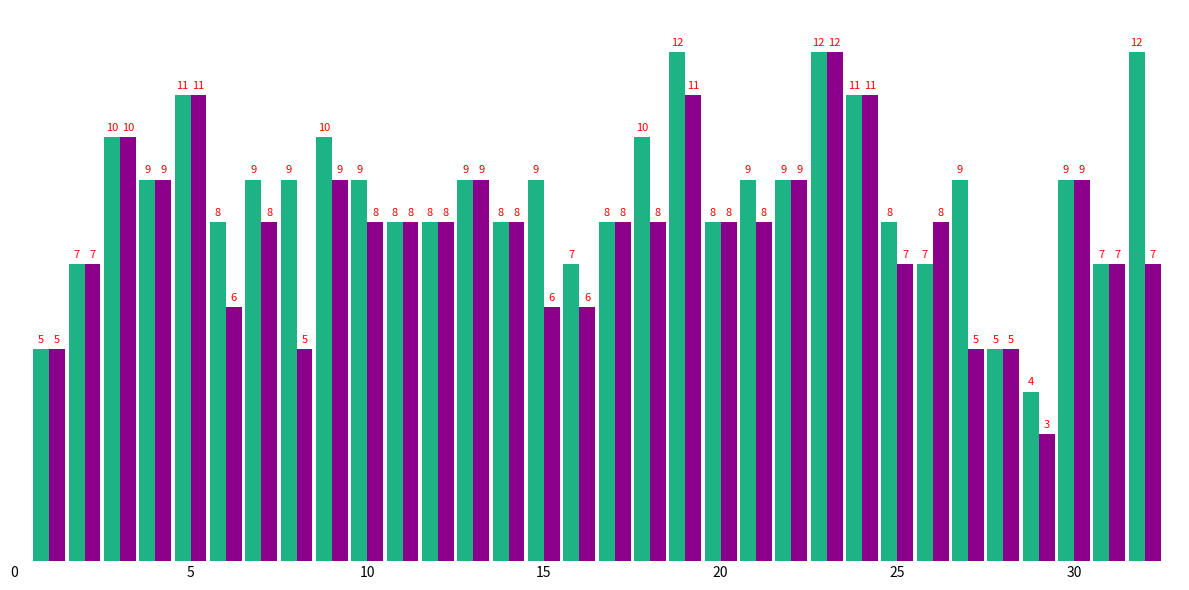

What is the maximum value shown in the chart?

12